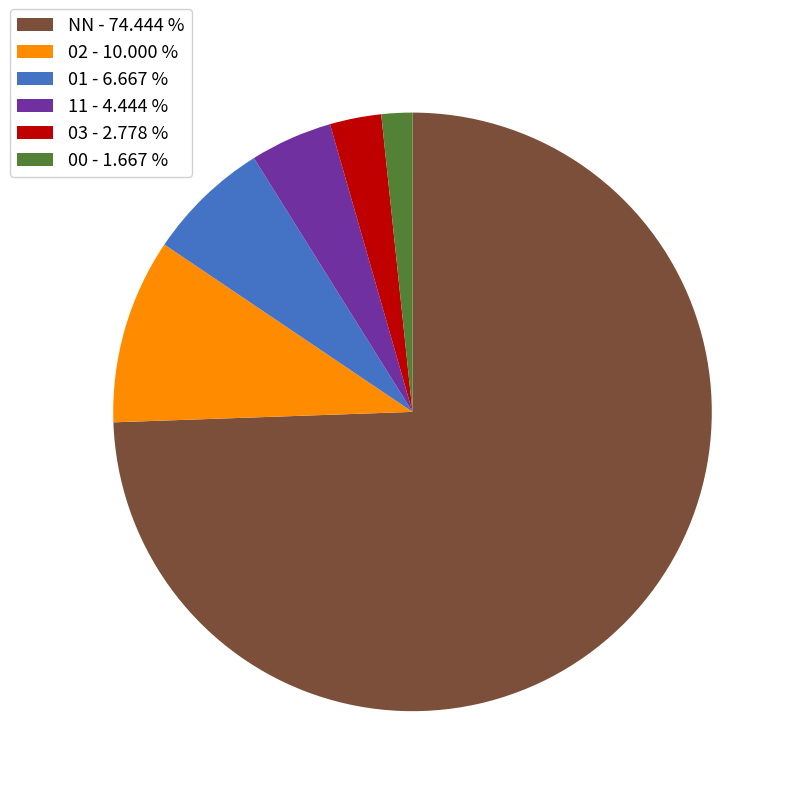

How many segments does this pie chart have?

6